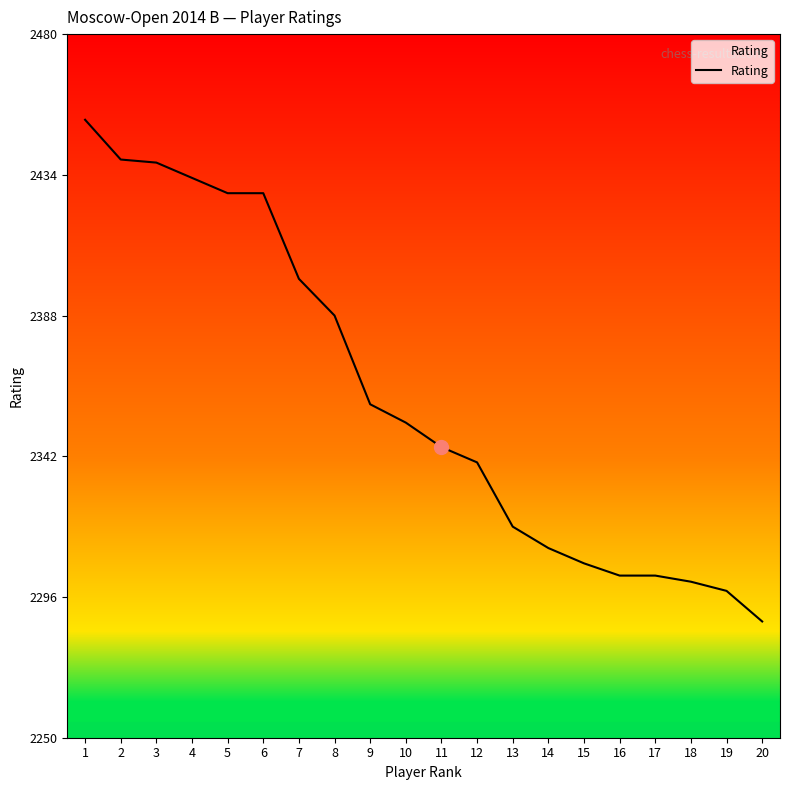

What is the maximum value shown in the chart?

2452